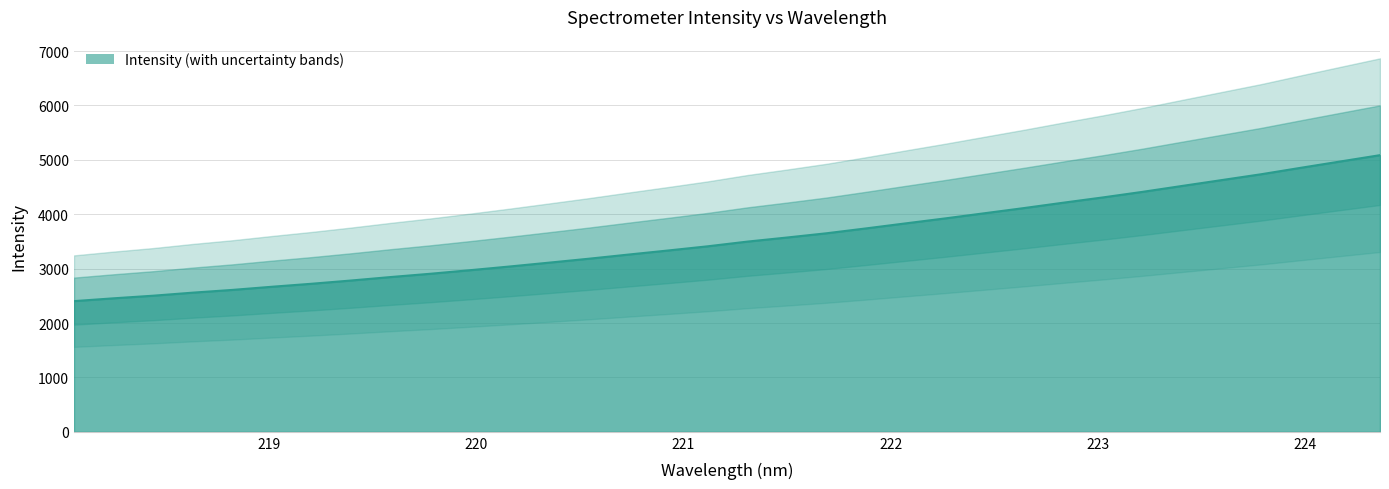

What is the difference between the values at 220.5444 and 219.0156?

515.3